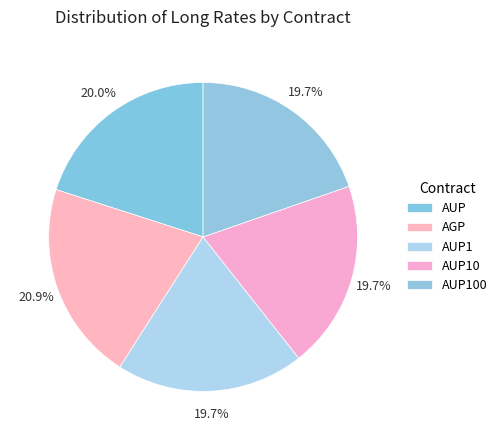

To the nearest percent, what portion does AUP10 represent?

20%